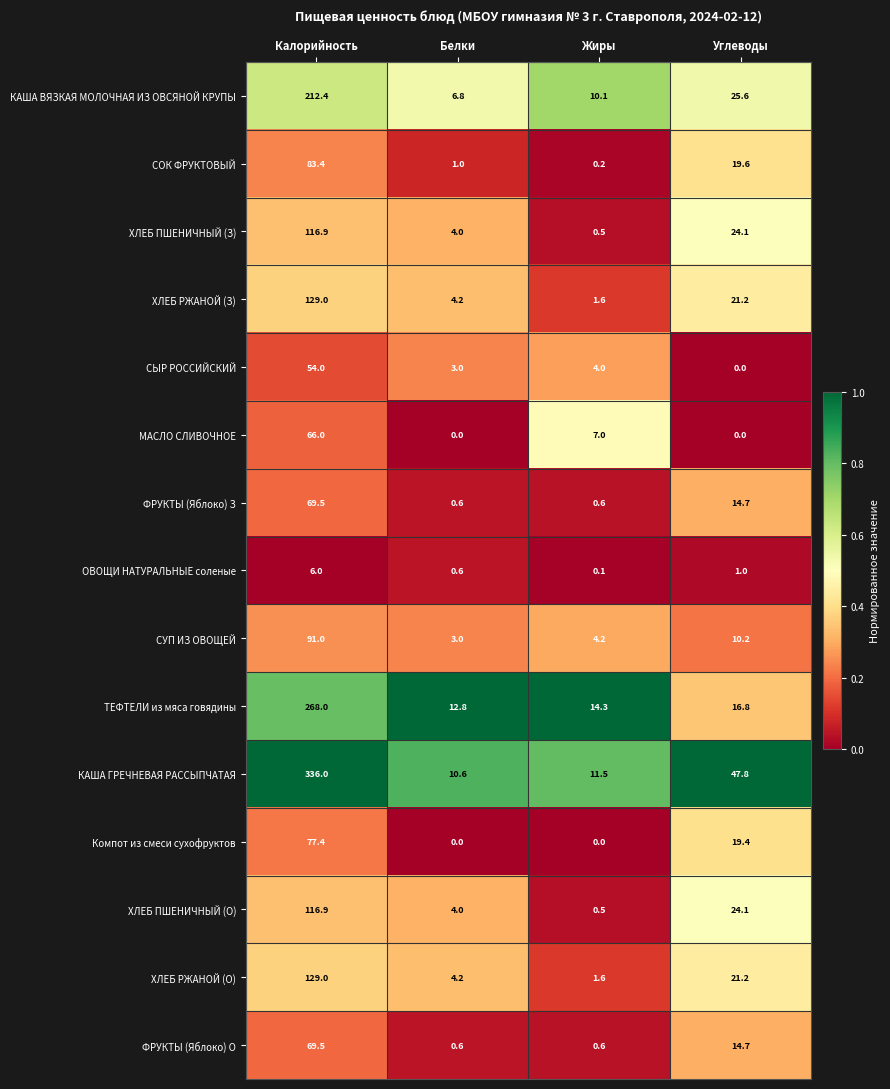

At which category is the sum across all series the highest?

Калорийность